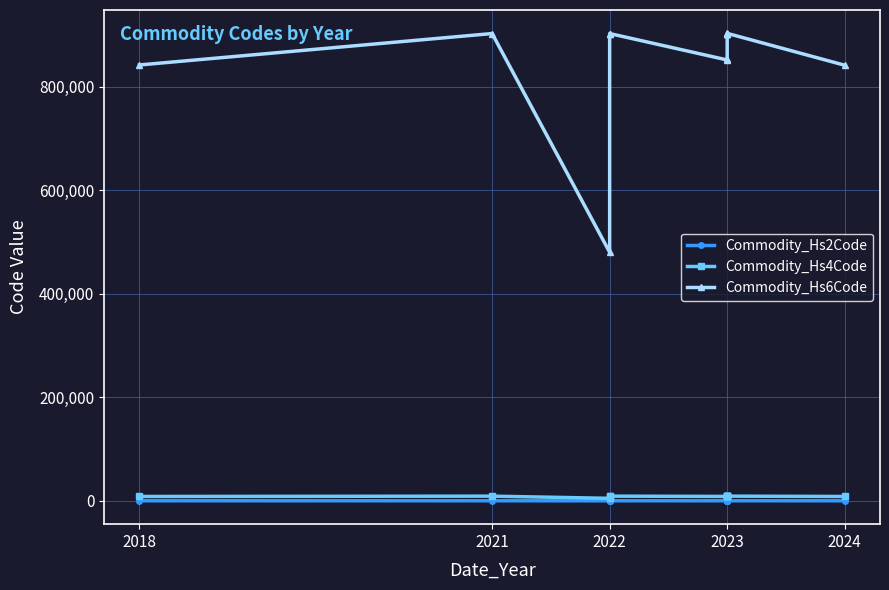

Between 2022 and 2018, which is larger?

2018